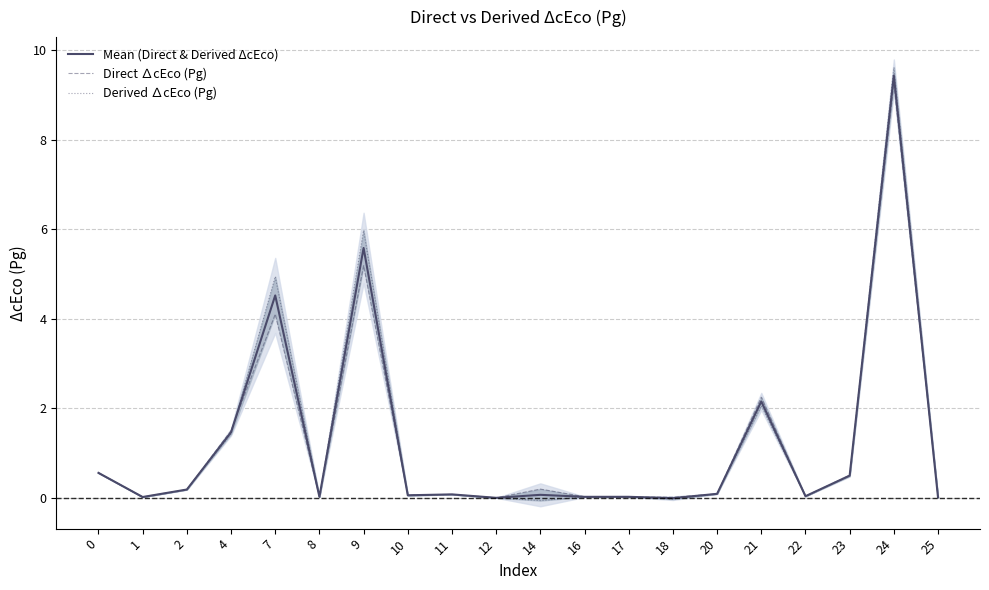

Between which two adjacent categories do Direct ∆cEco (Pg) and Mean (Direct & Derived ΔcEco) first intersect?

1 and 2